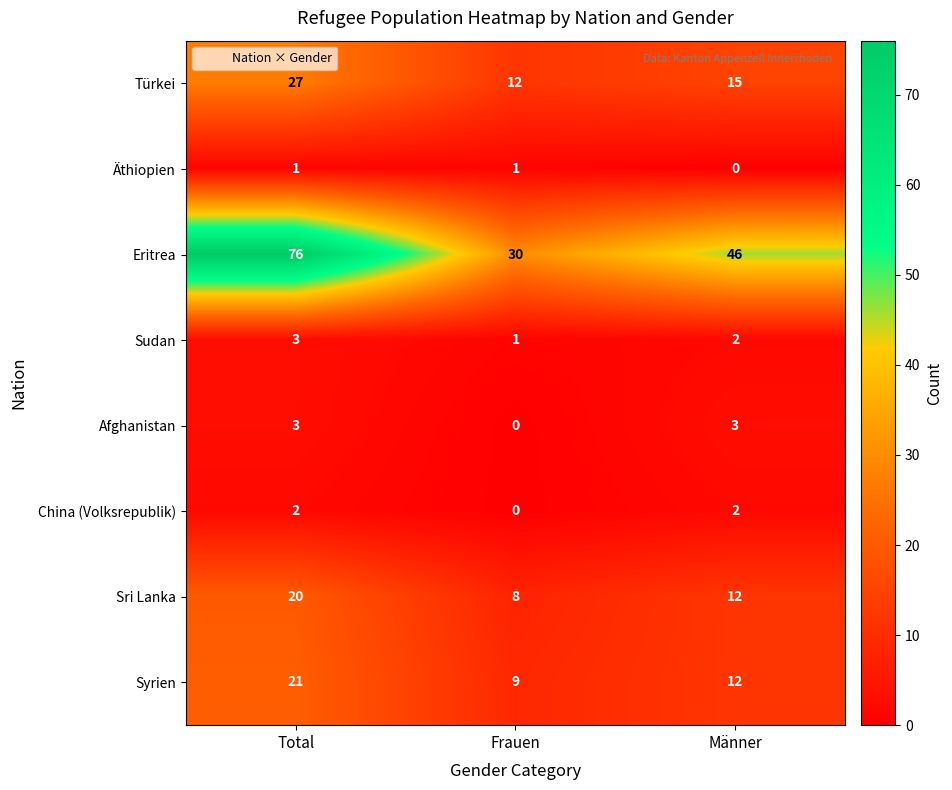

At which label does Türkei reach its peak?

Total